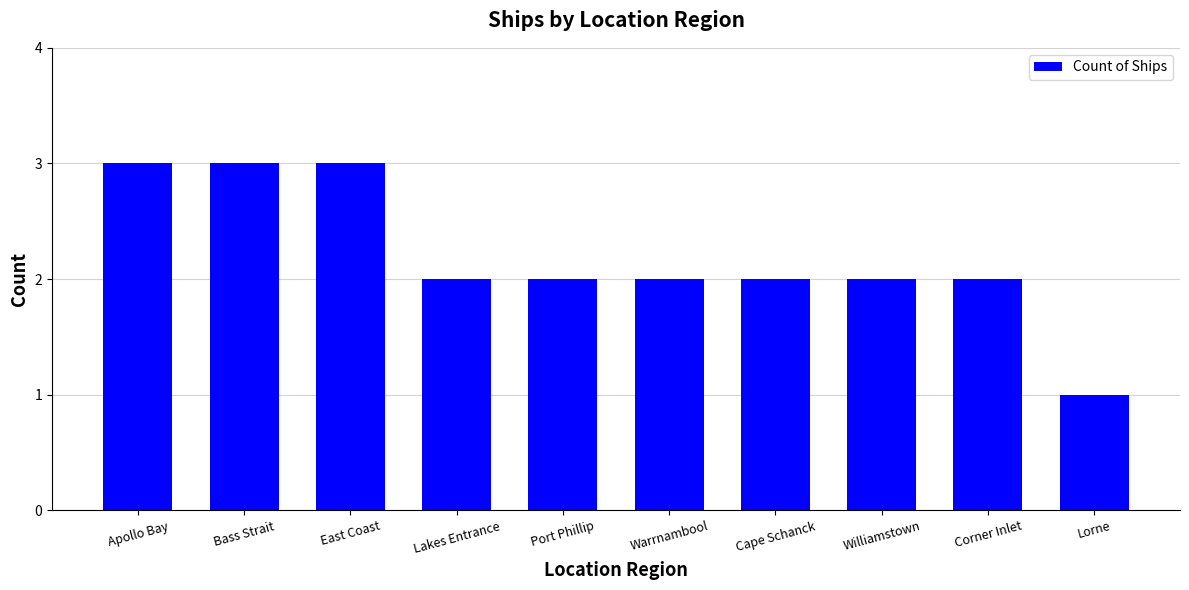

What is the maximum value shown in the chart?

3